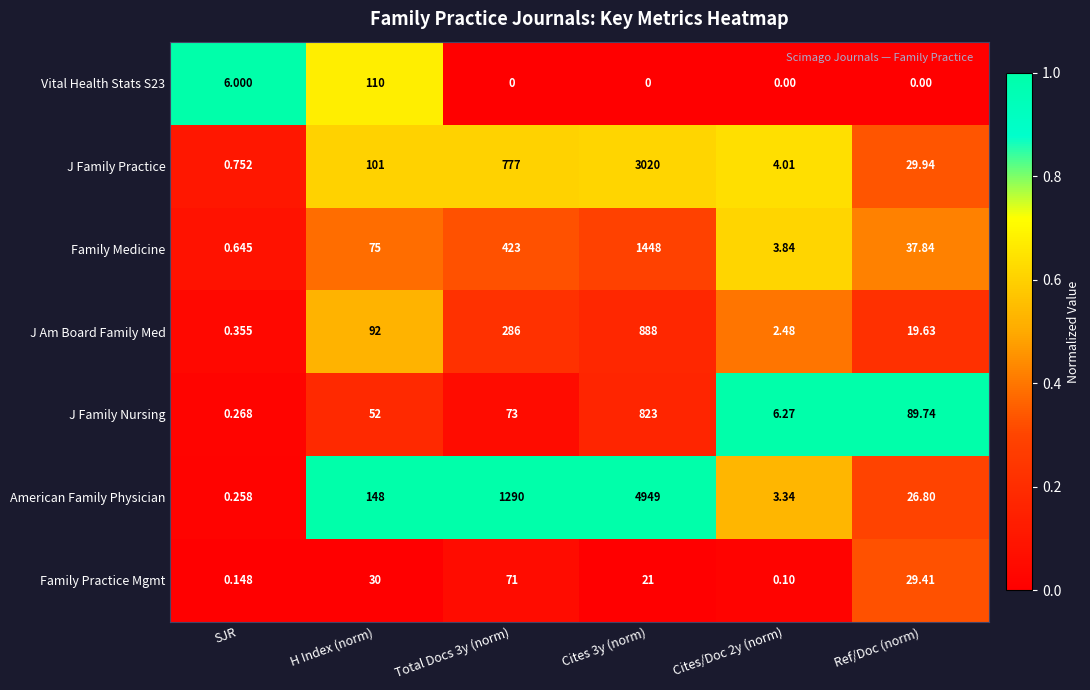

Which category has the lowest value in the Family Medicine series?

SJR